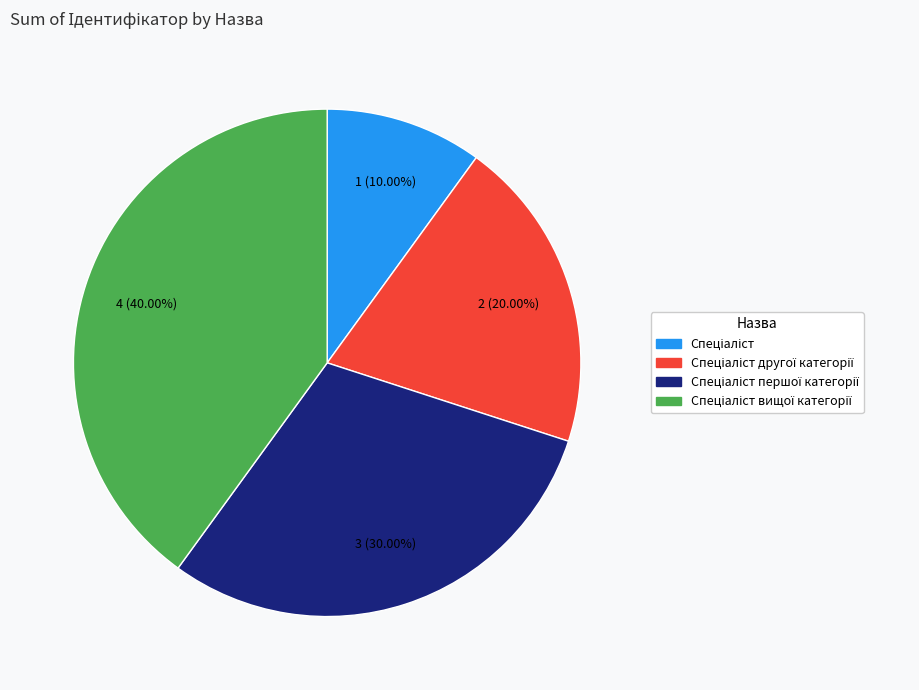

How many segments does this pie chart have?

4